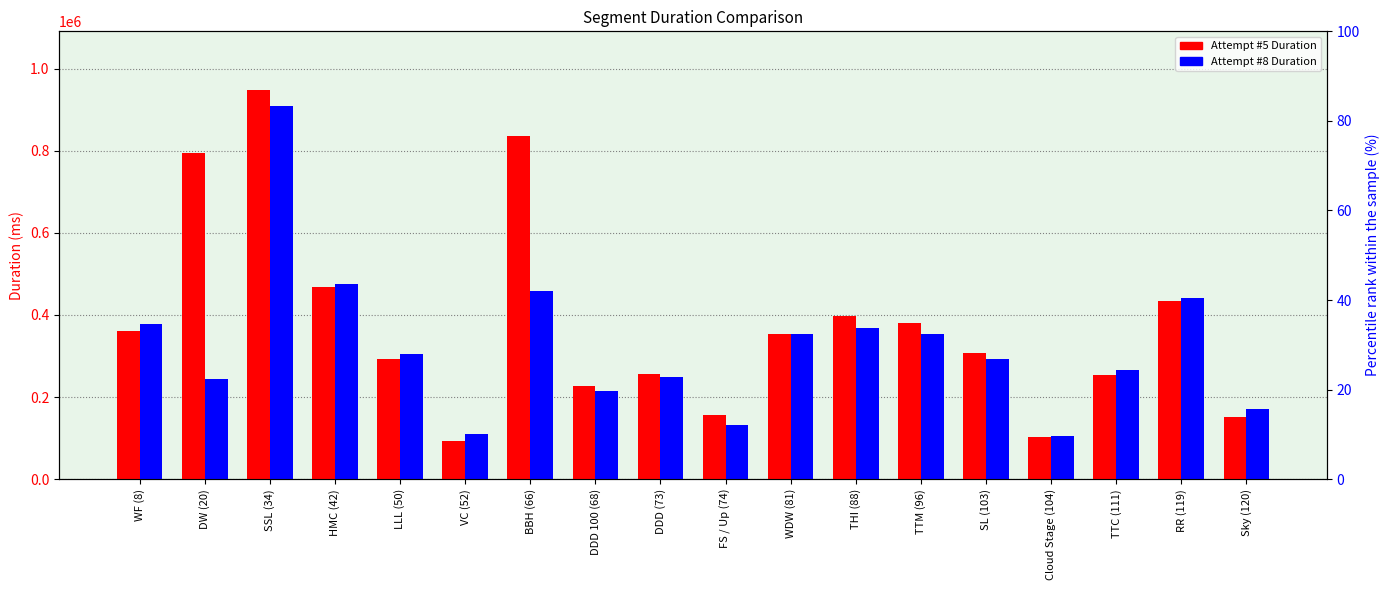

List the series in order of their peak value, highest first.

Attempt #5 Duration, Attempt #8 Duration